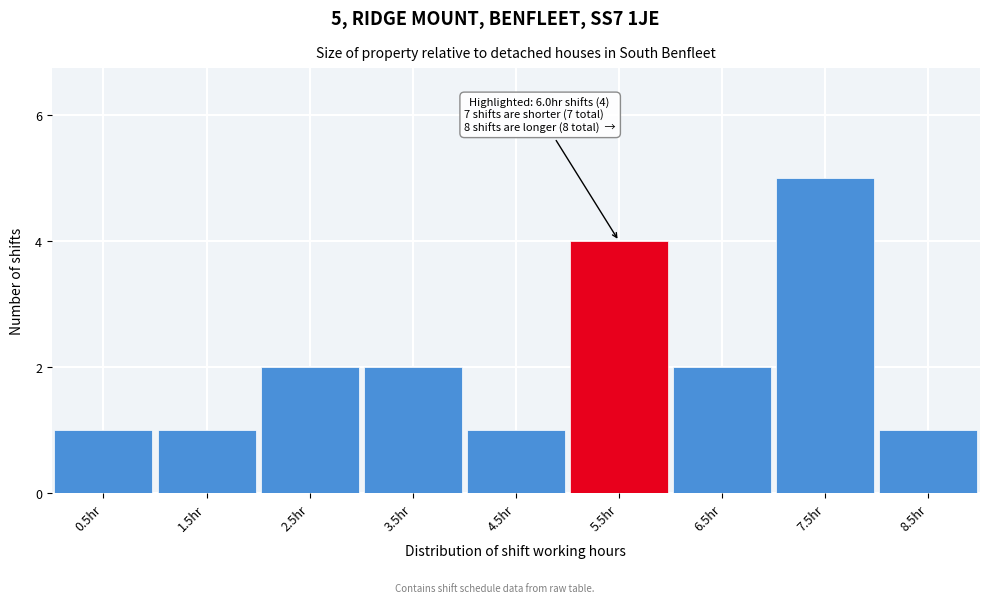

Reading left to right, transcribe all the data shown in this chart.

0.5hr=1	1.5hr=1	2.5hr=2	3.5hr=2	4.5hr=1	5.5hr=4	6.5hr=2	7.5hr=5	8.5hr=1